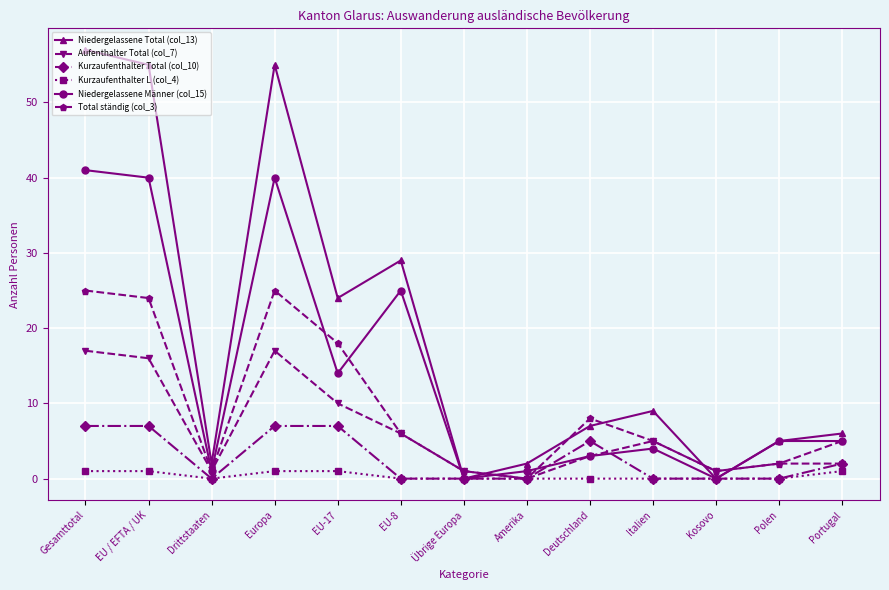

The Aufenthalter Total (col_7) series shows 6 at EU-17. True or false?

False